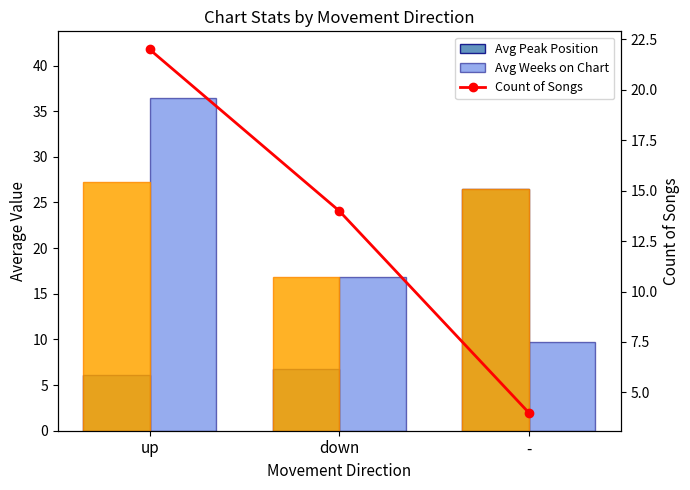

Is it true that Avg Position equals 27.9 at down?

False